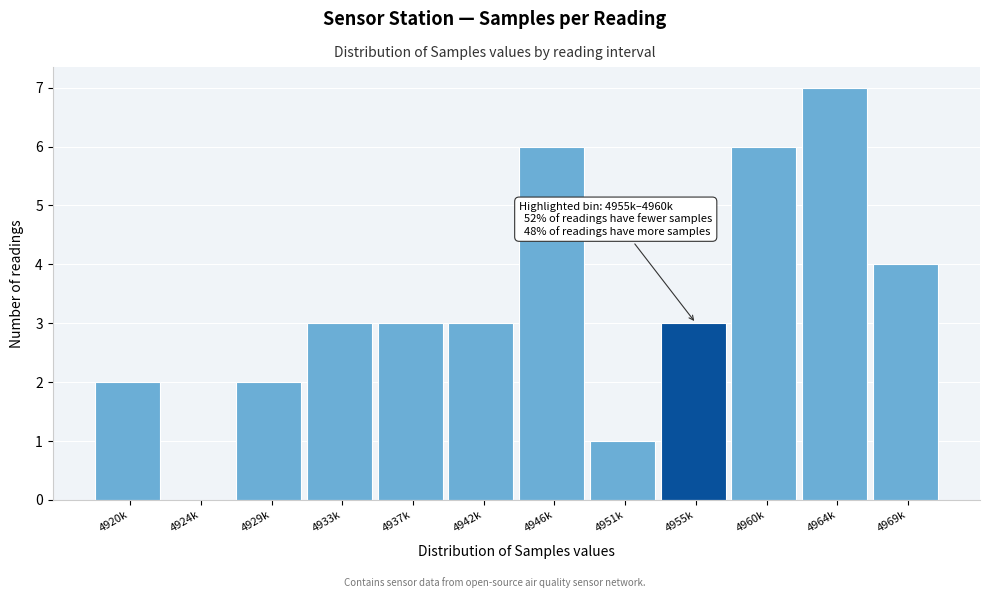

Reading left to right, what are all the values shown in this chart?

4920k=2	4924k=0	4929k=2	4933k=3	4937k=3	4942k=3	4946k=6	4951k=1	4955k=3	4960k=6	4964k=7	4969k=4